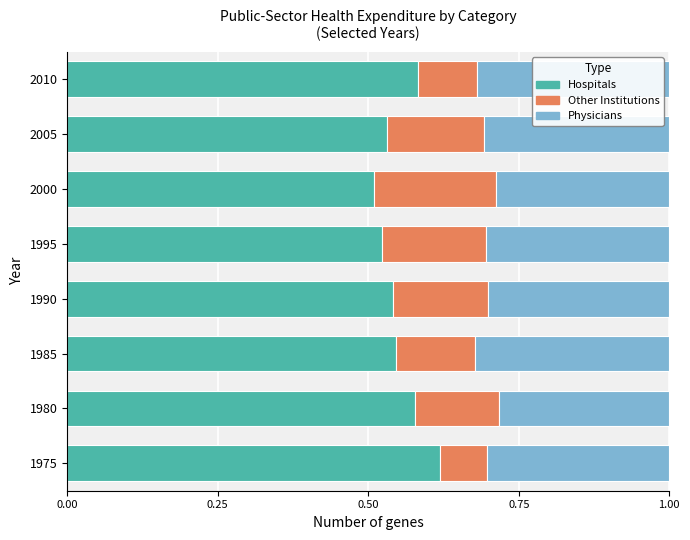

What is the total value across all series at 2005?

1.0